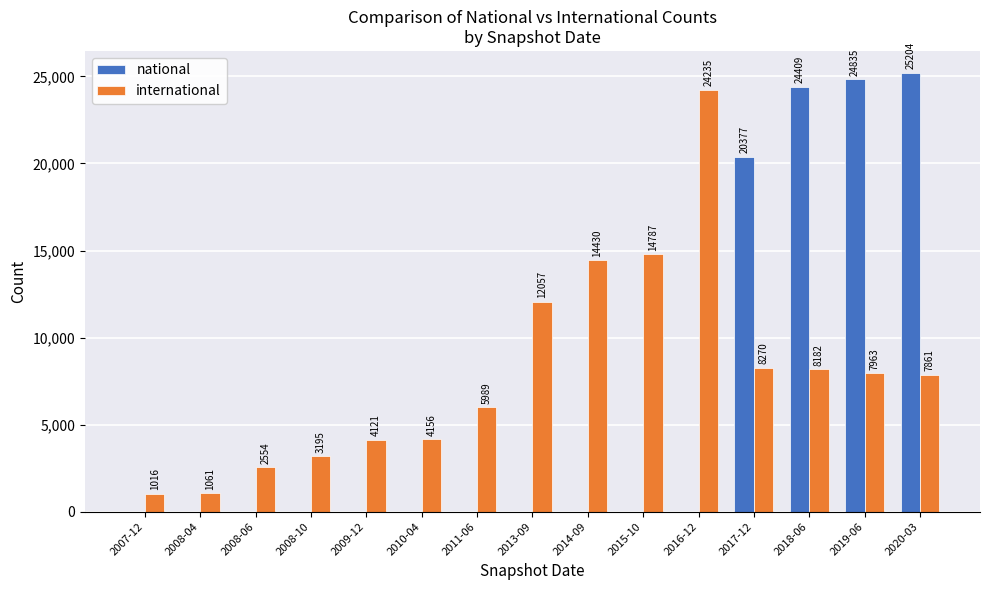

Count the national values in the range 0 to 20377.

12